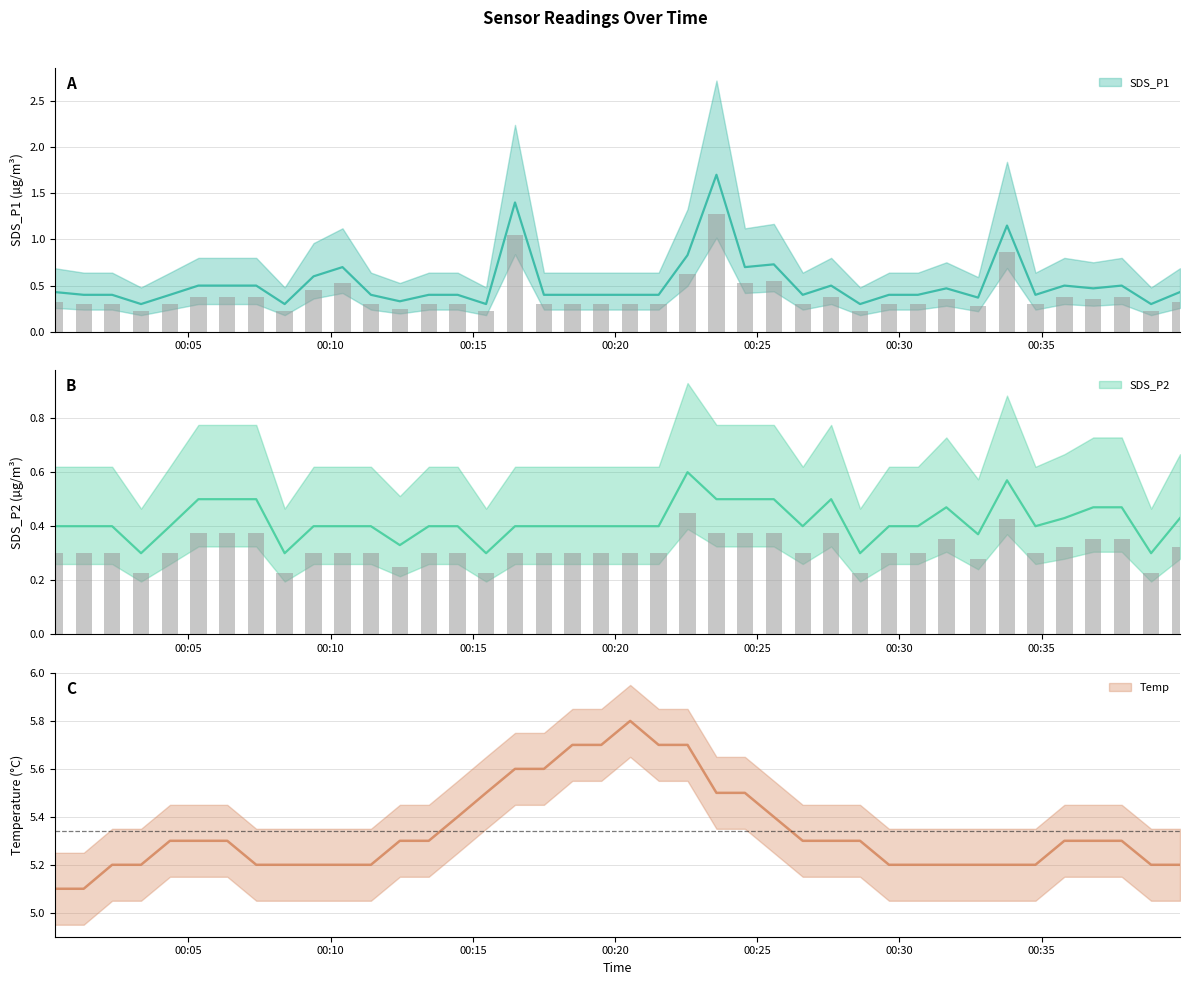

What is the label of the 39th bar from the right?

2023/12/20 00:01:19